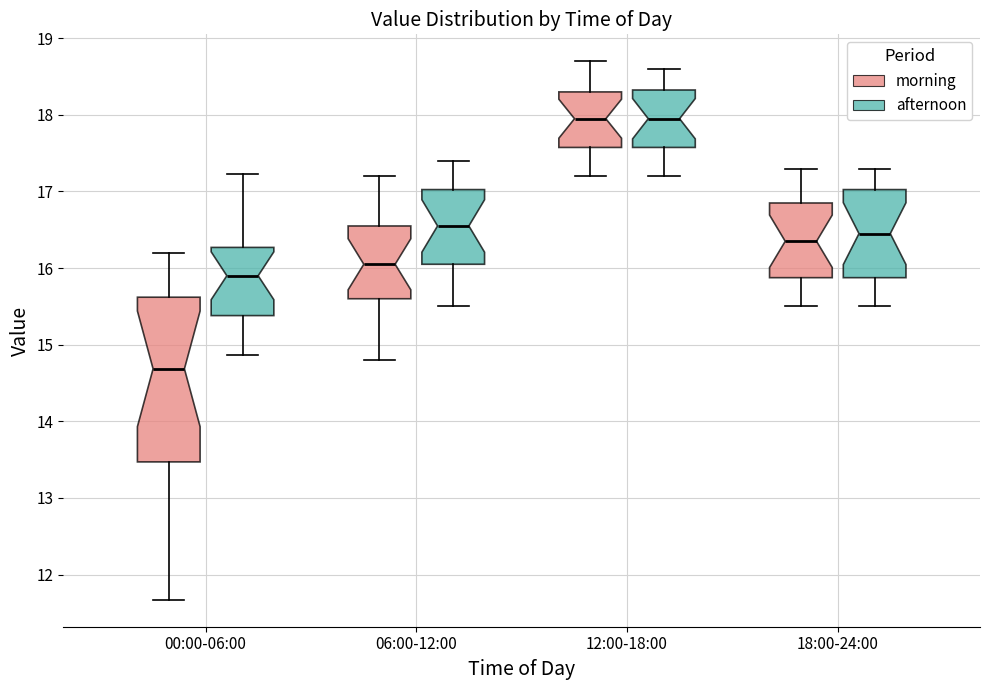

Which box's median line is the lowest?

00:00-06:00 (morning)